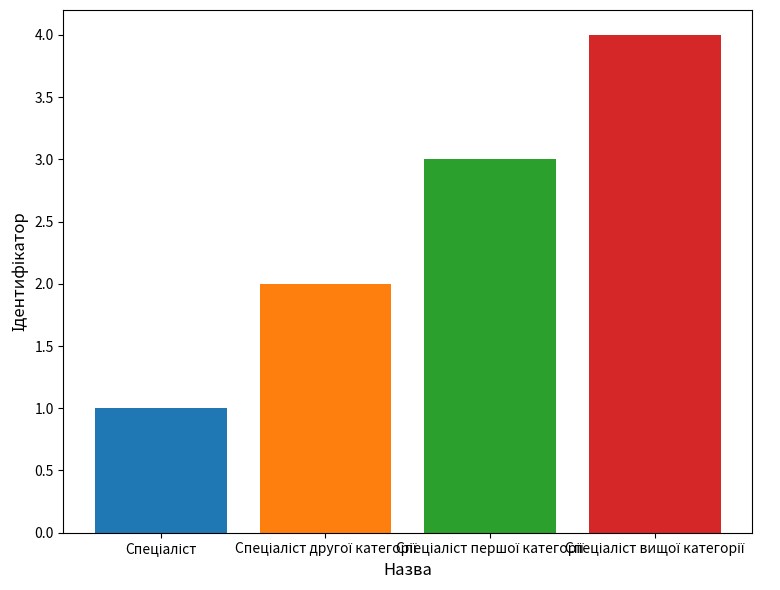

What is the difference between the maximum and minimum values?

3